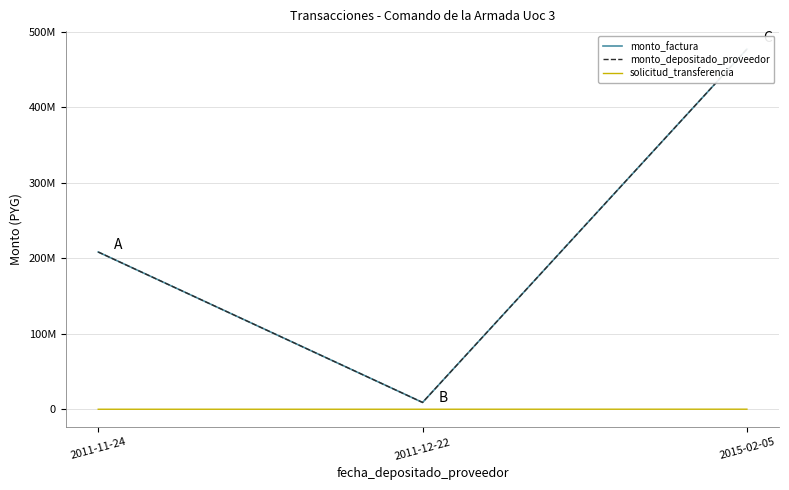

What is the sum of the monto_factura values at 2015-02-05 and 2011-11-24?

685687060